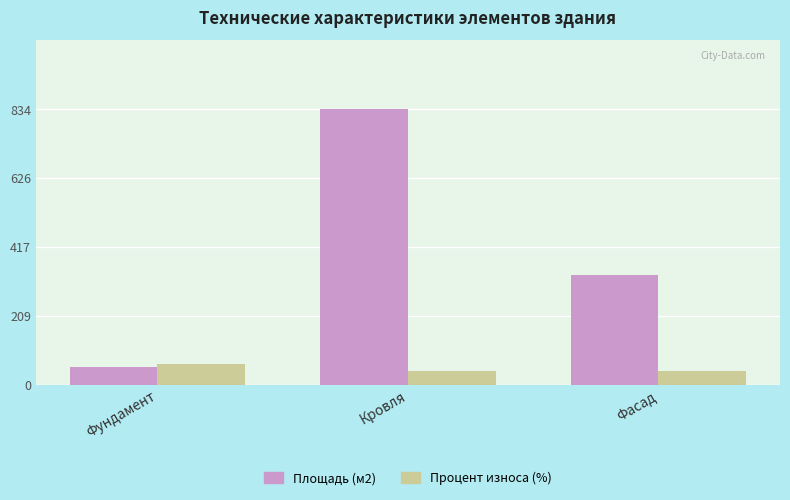

Reading left to right, transcribe all the data shown in this chart.

Площадь (м2): Фундамент=52.3	Кровля=834.2	Фасад=331.8
Процент износа (%): Фундамент=63.0	Кровля=43.0	Фасад=43.0